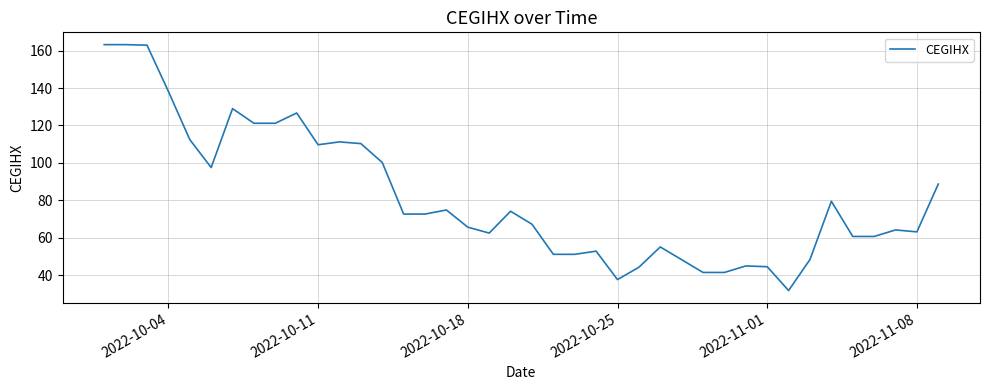

What is the difference between the maximum and minimum values?

131.4